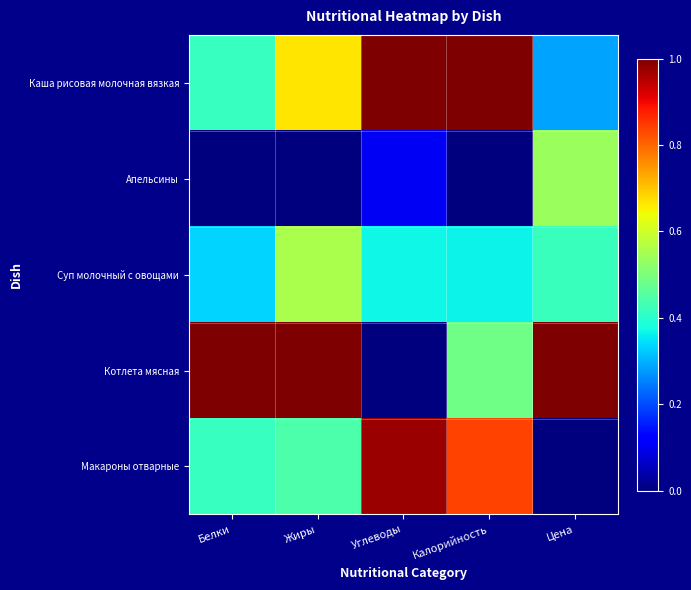

Reading left to right, extract all data points from this chart.

Каша рисовая молочная вязкая: Белки=0.4	Жиры=0.7	Углеводы=1.0	Калорийность=1.0	Цена=0.3
Апельсины: Белки=0.0	Жиры=0.0	Углеводы=0.1	Калорийность=0.0	Цена=0.5
Суп молочный с овощами: Белки=0.3	Жиры=0.6	Углеводы=0.4	Калорийность=0.4	Цена=0.4
Котлета мясная: Белки=1.0	Жиры=1.0	Углеводы=0.0	Калорийность=0.5	Цена=1.0
Макароны отварные: Белки=0.4	Жиры=0.4	Углеводы=1.0	Калорийность=0.8	Цена=0.0